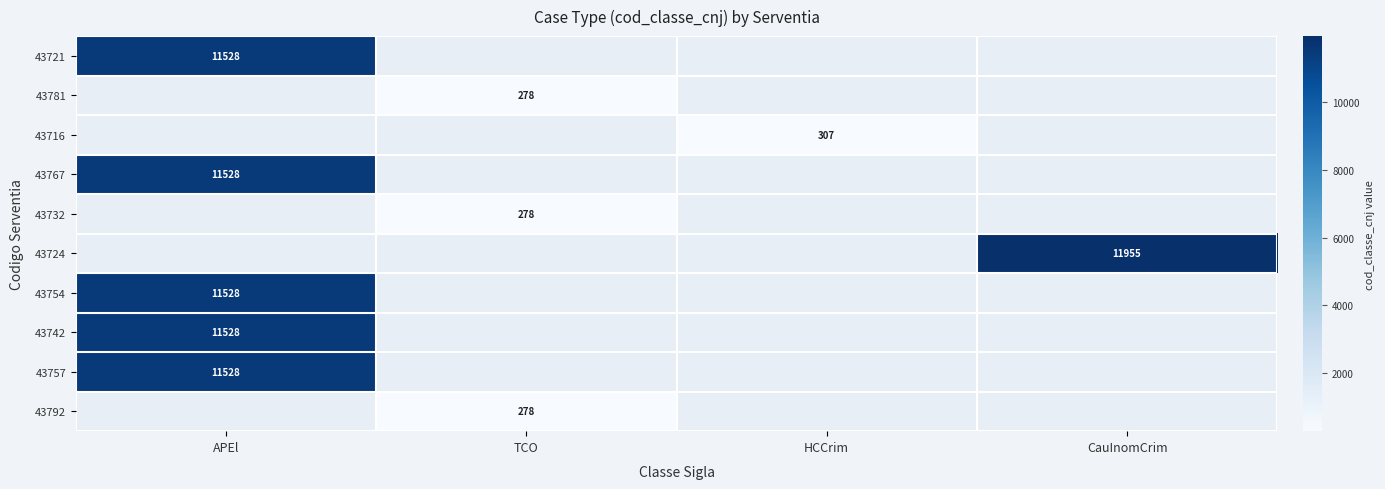

Is it true that 43724 equals 20303 at CauInomCrim?

False